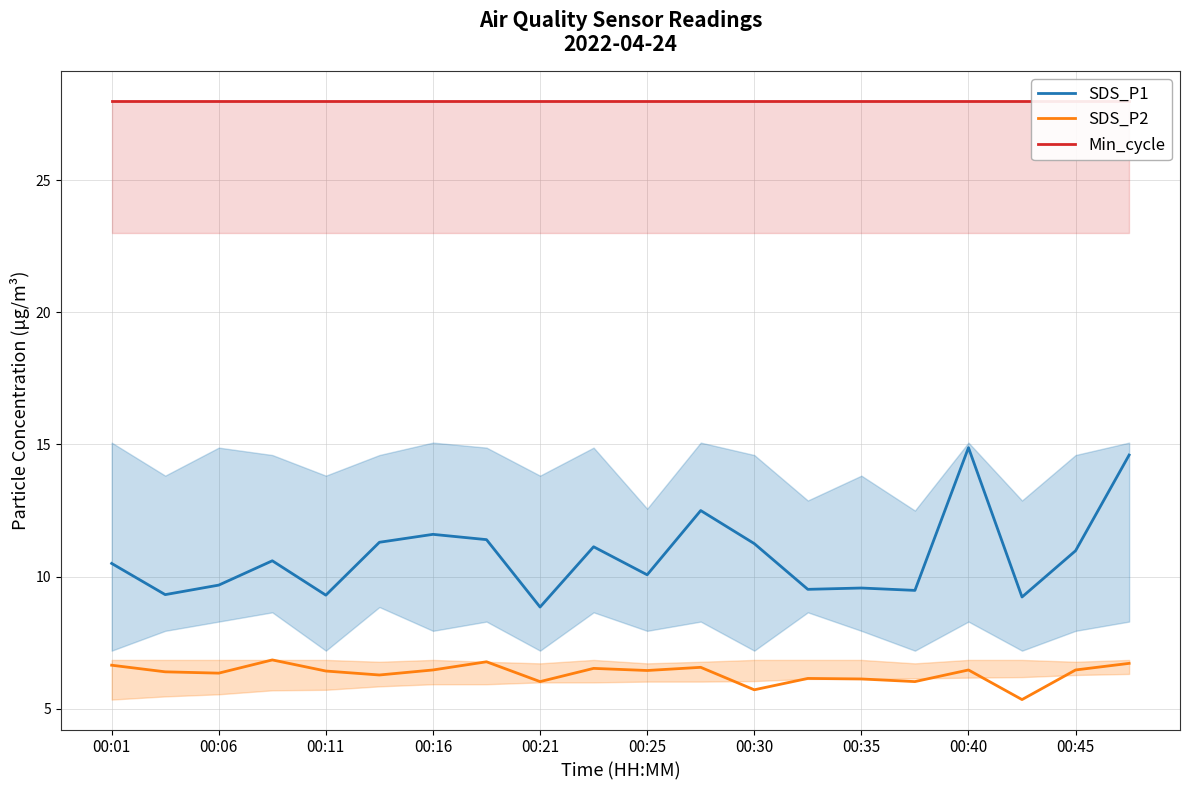

True or false: SDS_P1 and Min_cycle cross at least once.

False